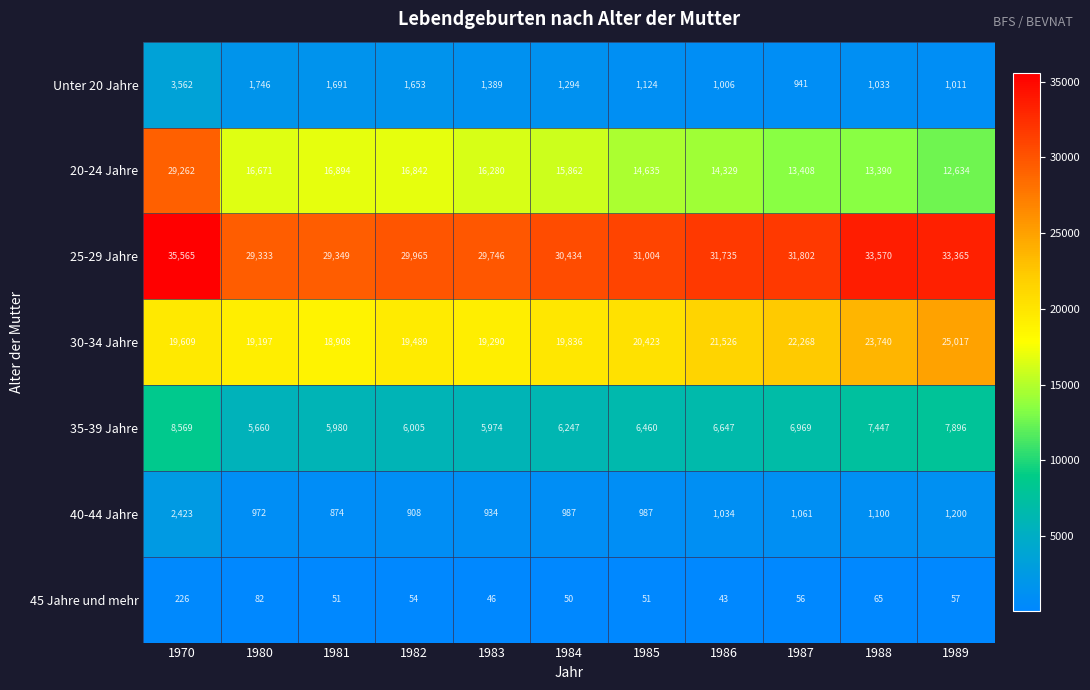

Between 1970 and 1989, which series saw the biggest shift?

20-24 Jahre